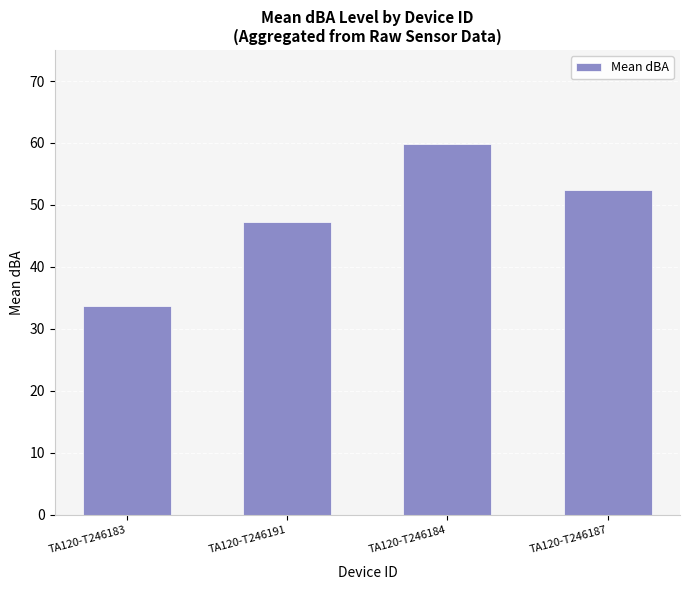

True or false: the data shows 52.5 at TA120-T246187.

True